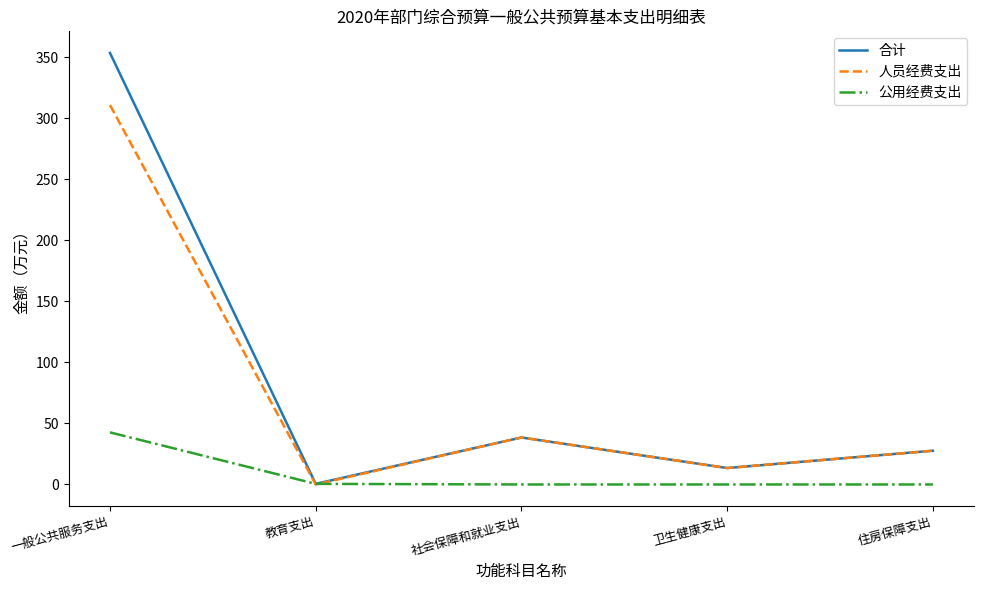

How many lines are shown in the chart?

3